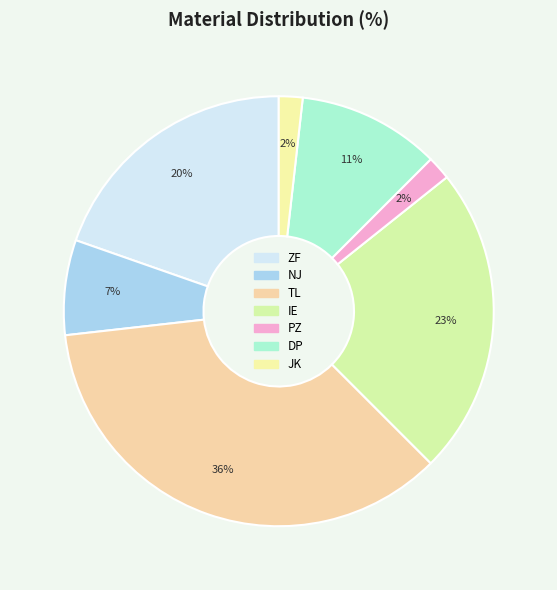

What percentage is the IE slice, to the nearest percent?

23%